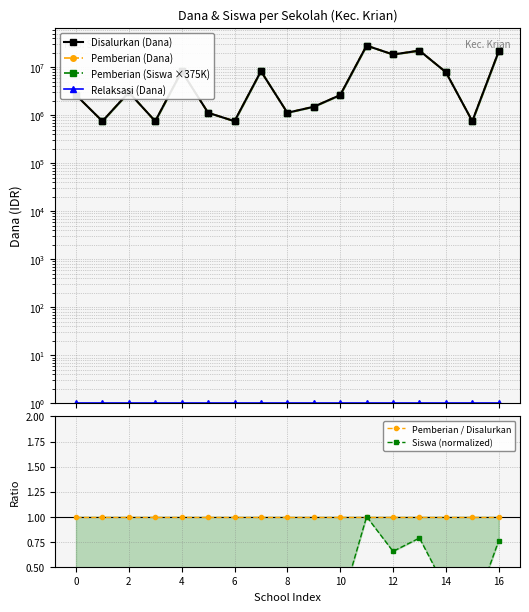

True or false: Relaksasi (Dana) and Pemberian (Dana) cross at least once.

False